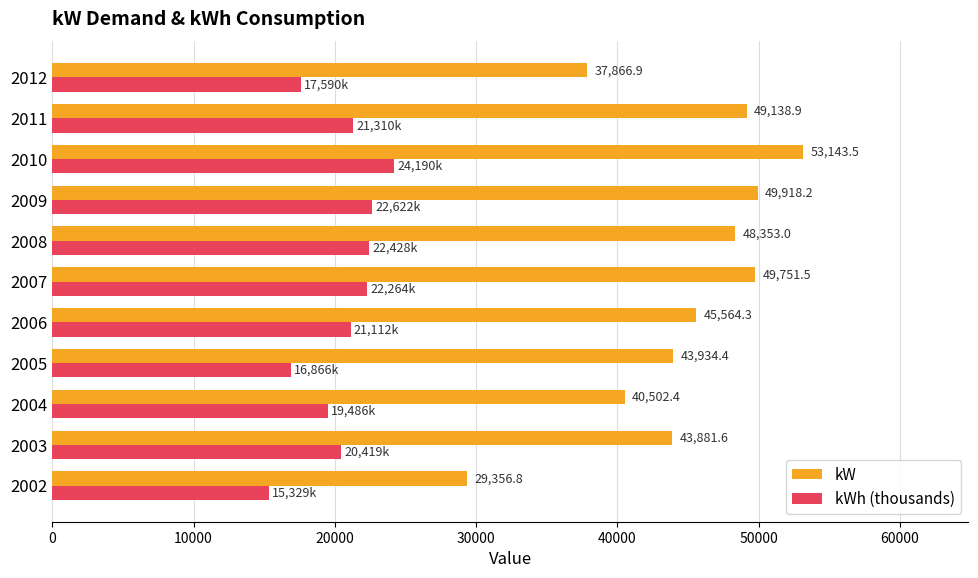

At which category is the sum across all series the highest?

2010